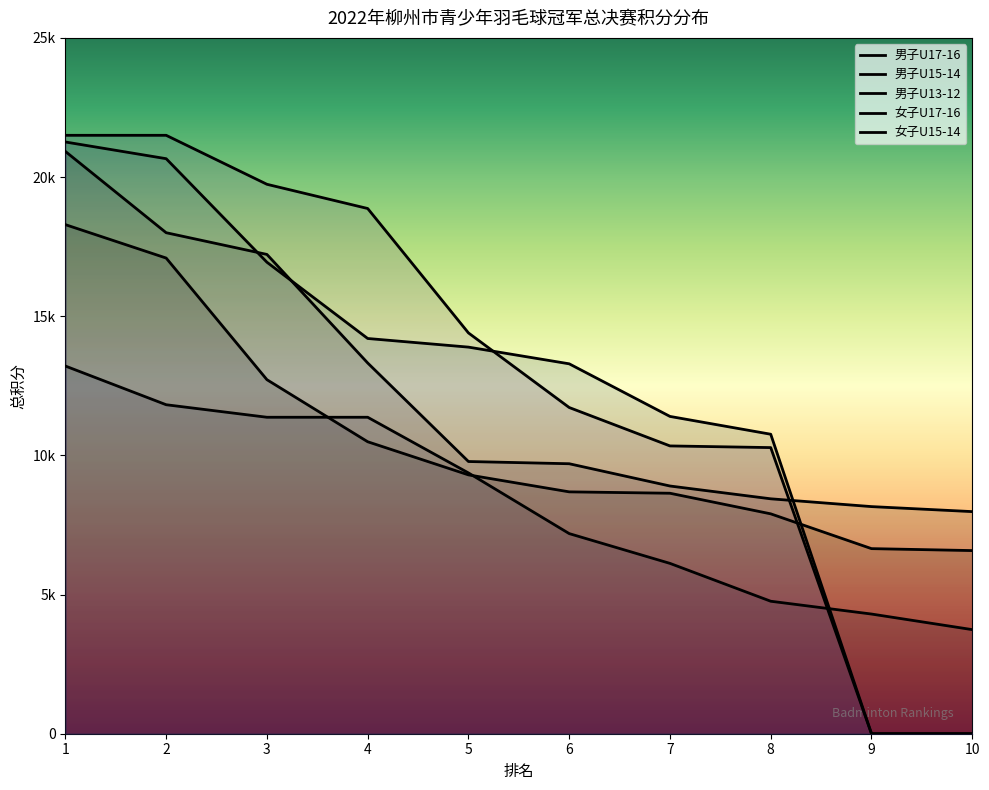

After their last crossing, which series has the higher values: 女子U15-14 or 男子U15-14?

男子U15-14